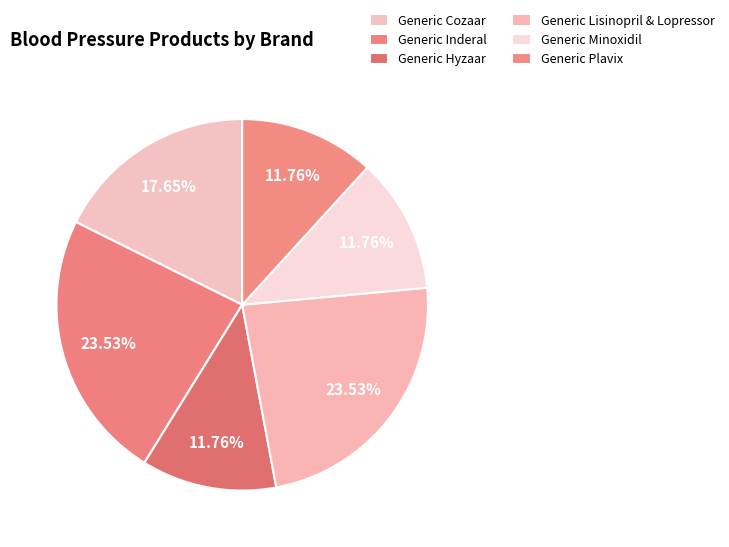

Approximately how many times larger is the value at Generic Minoxidil compared to Generic Plavix?

1.0